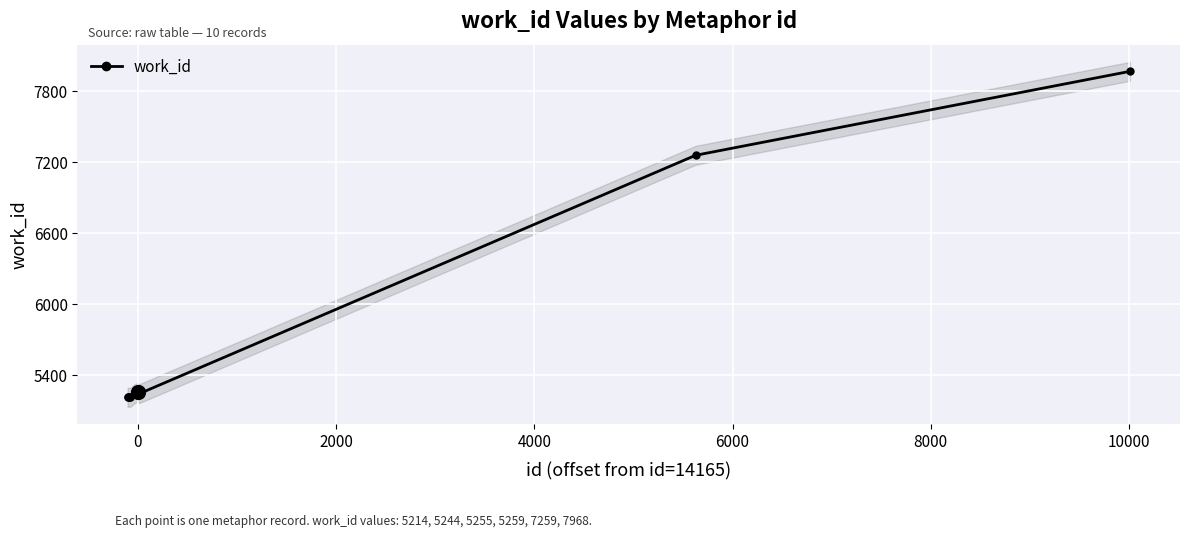

What is the highest value of the work_id series?

7968